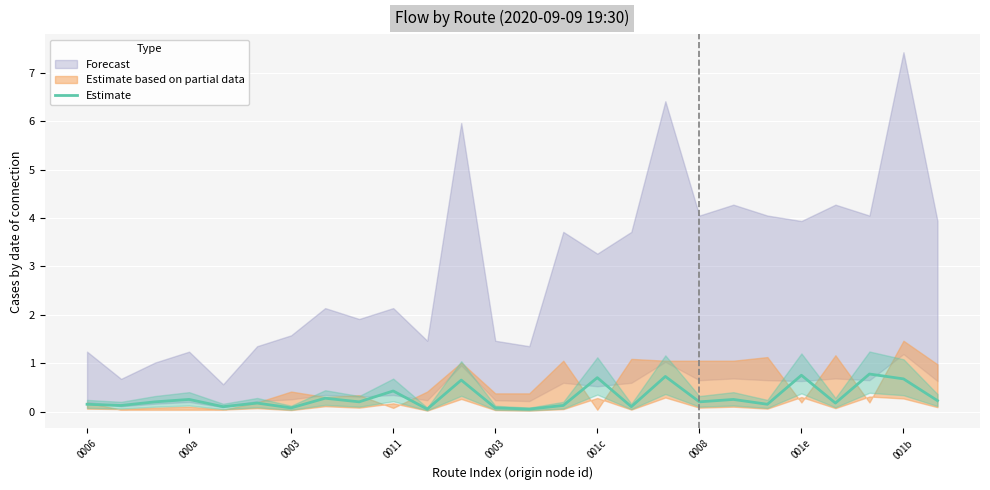

What is the average value?

0.3